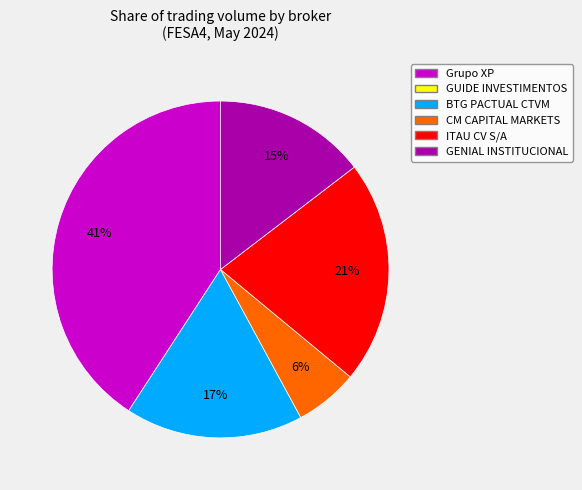

To the nearest percent, what is the average slice percentage?

20%